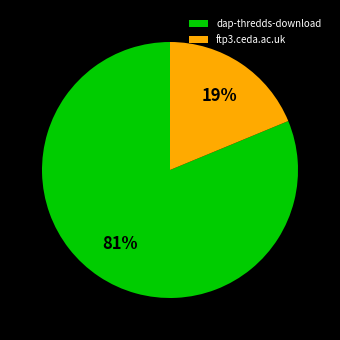

Between dap-thredds-download and ftp3.ceda.ac.uk, which is larger?

dap-thredds-download